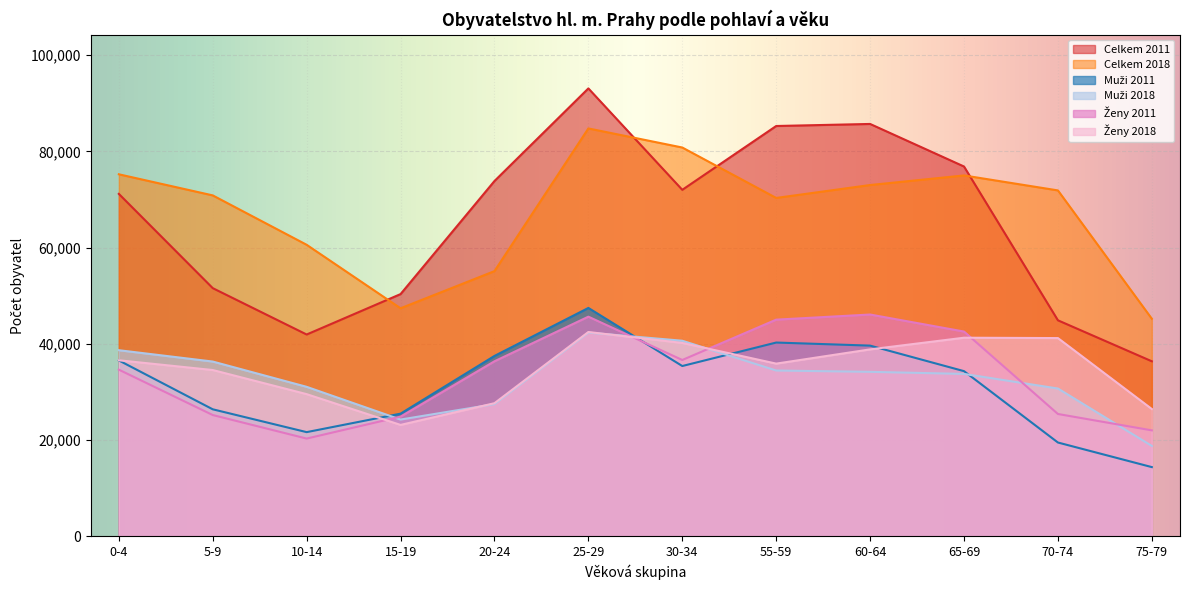

The value of celkem_2011 at 10-14 is 25157. True or false?

False